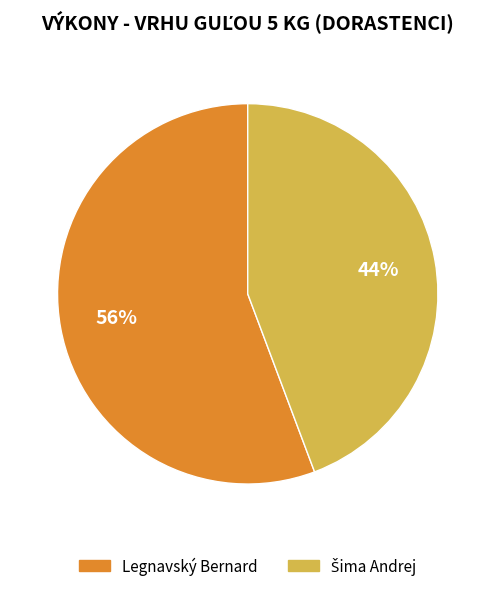

The Legnavský Bernard slice represents 63% of the pie. True or false?

False